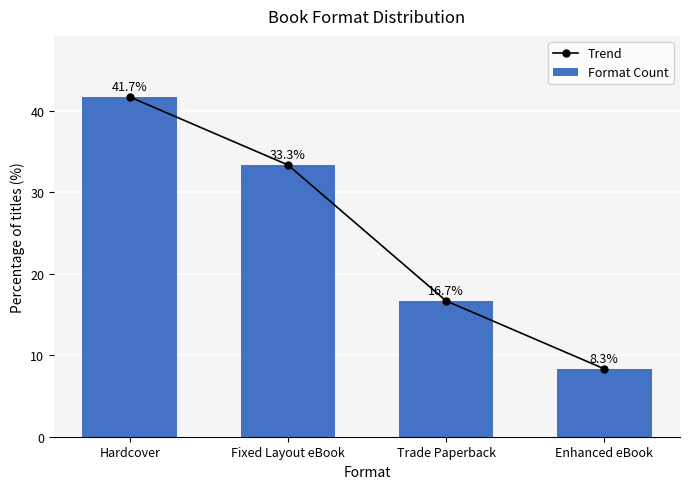

What is the sum of the Trend values at Enhanced eBook and Trade Paperback?

25.0